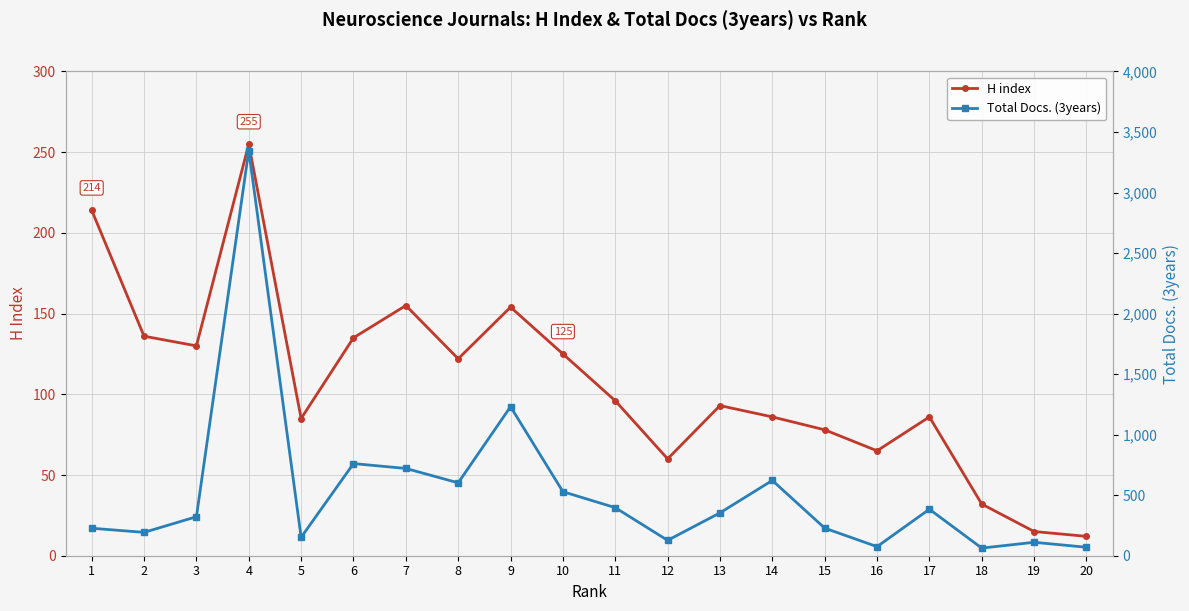

Between 11 and 15, which series saw the biggest shift?

Total Docs. (3years)